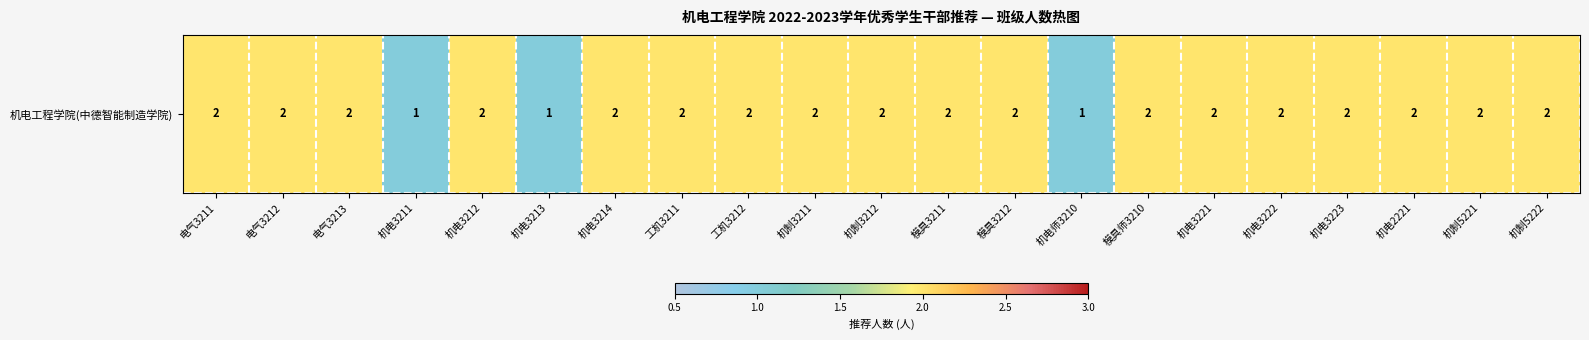

Which has a higher value, 机制5221 or 机电2221?

机制5221